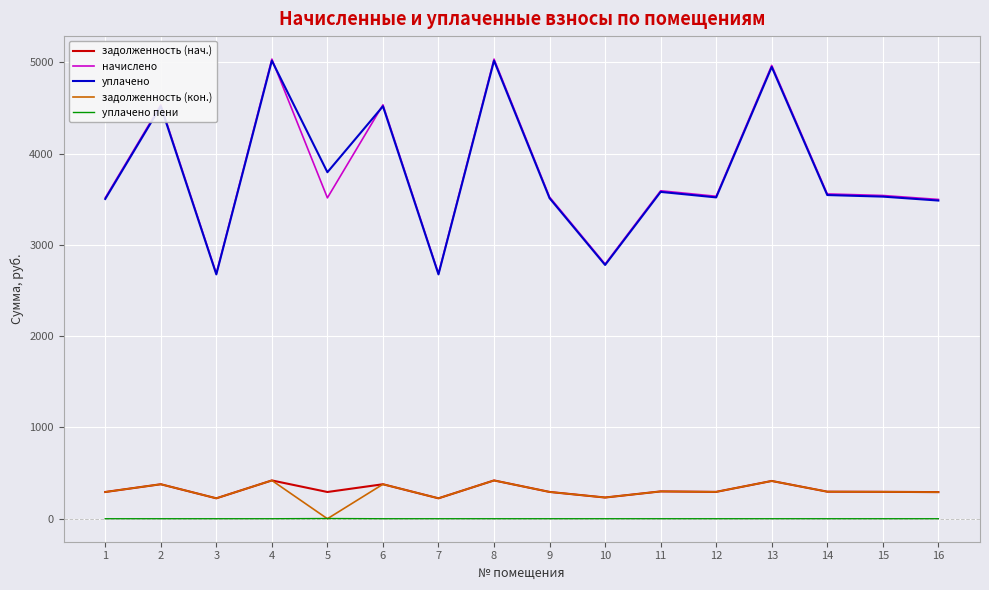

True or false: задолженность (нач.) and начислено intersect in this chart.

False